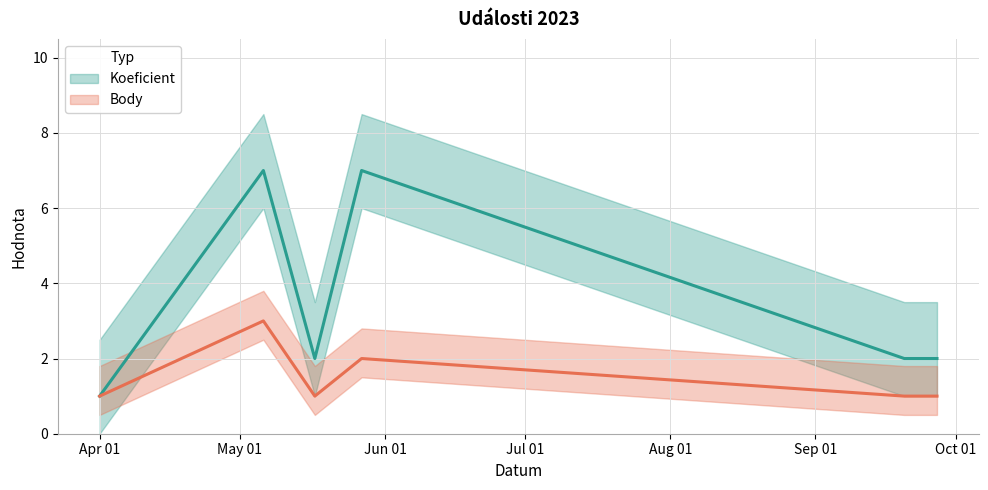

What is the highest value of the Body series?

3